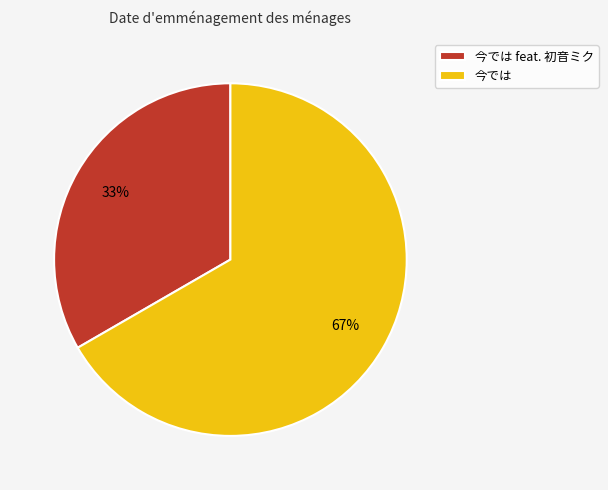

Does 今では account for over 50% of the chart?

Yes